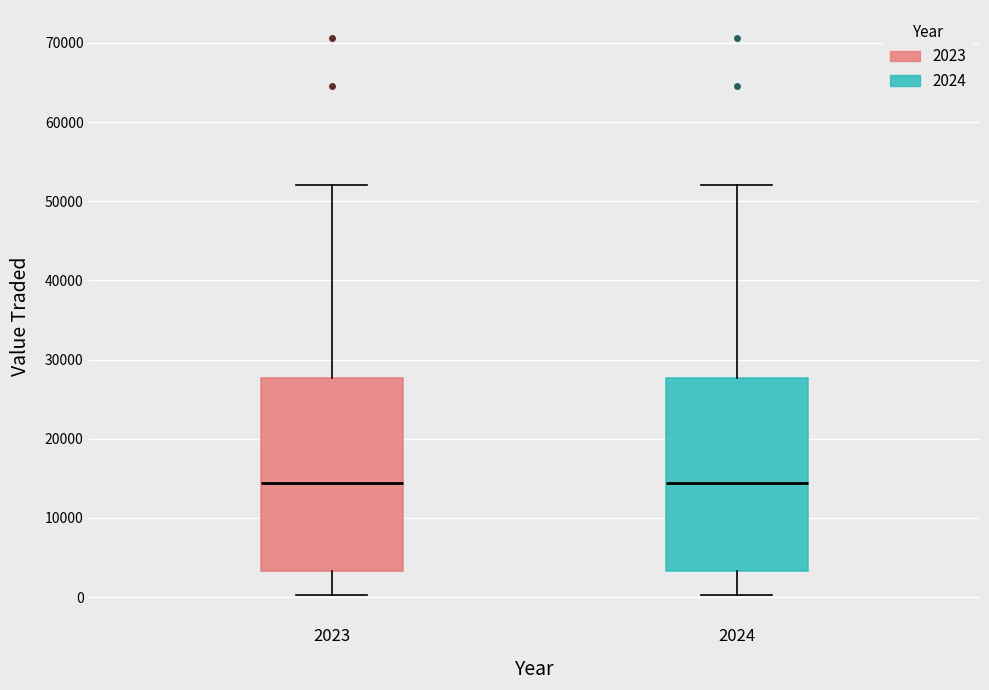

Where is the lower edge of the box at x = 2023 on the y-axis? The values are not printed on the chart, so give them approximately, as read against the axis.

3000